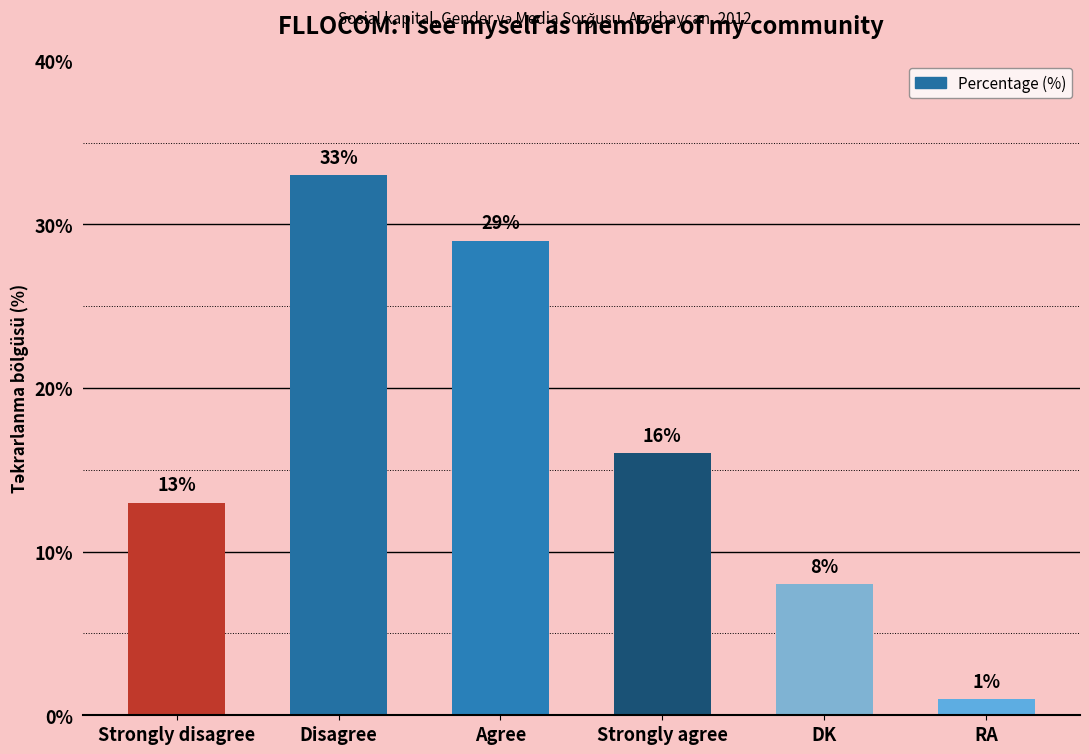

Which has a higher value, Agree or Strongly disagree?

Agree